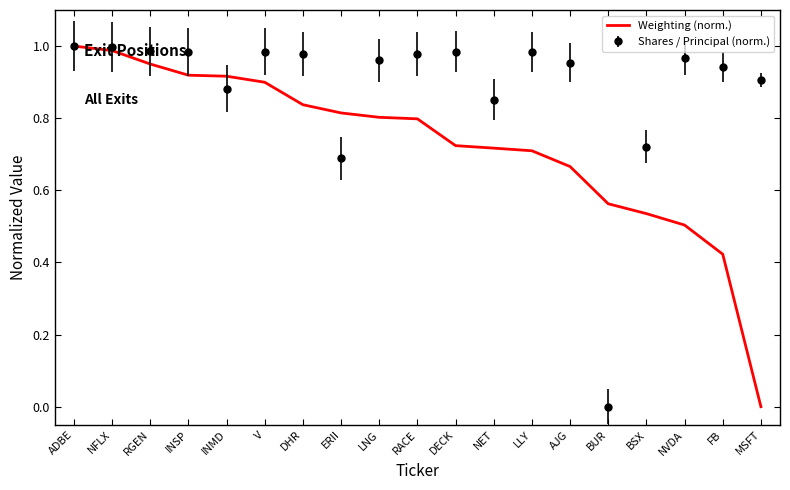

What position from the left is BSX?

16